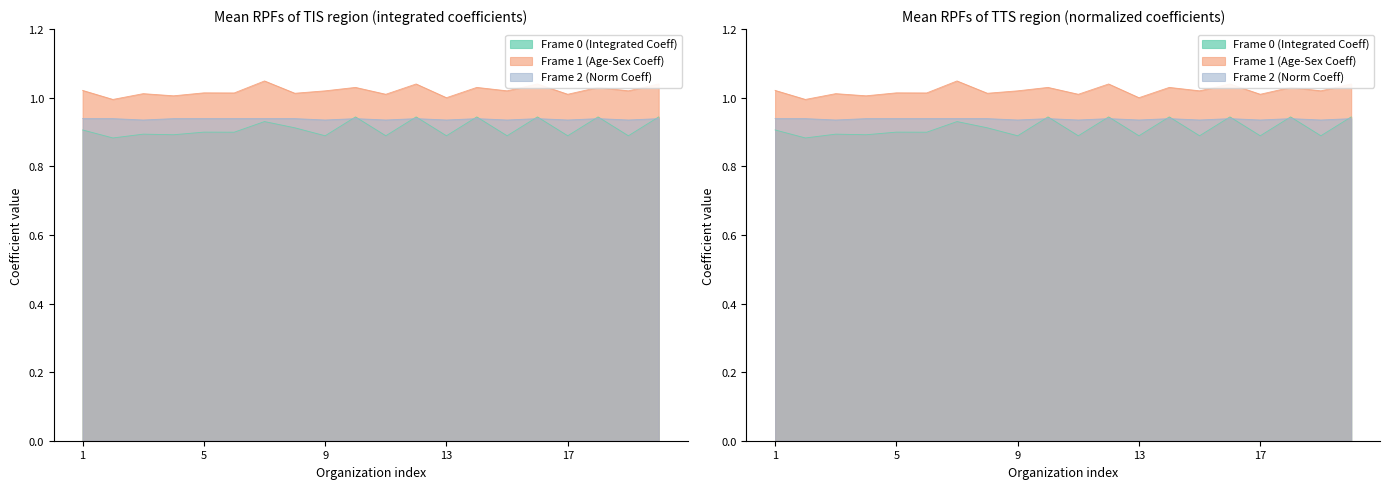

What is the maximum value shown in the chart?

1.0